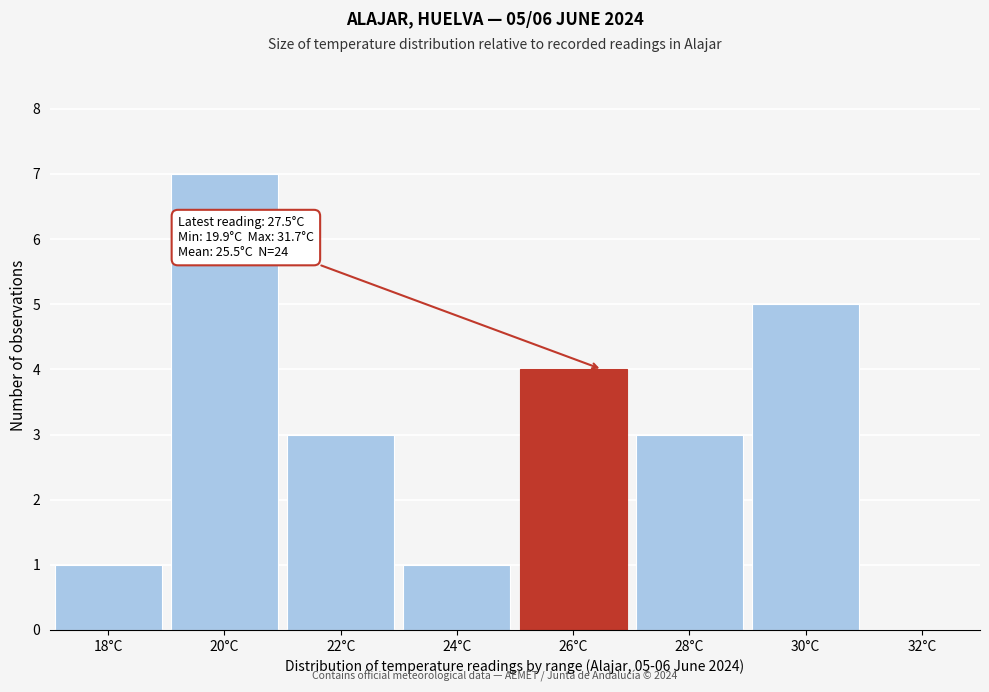

Reading left to right, extract all data points from this chart.

18°C=1	20°C=7	22°C=3	24°C=1	26°C=4	28°C=3	30°C=5	32°C=0